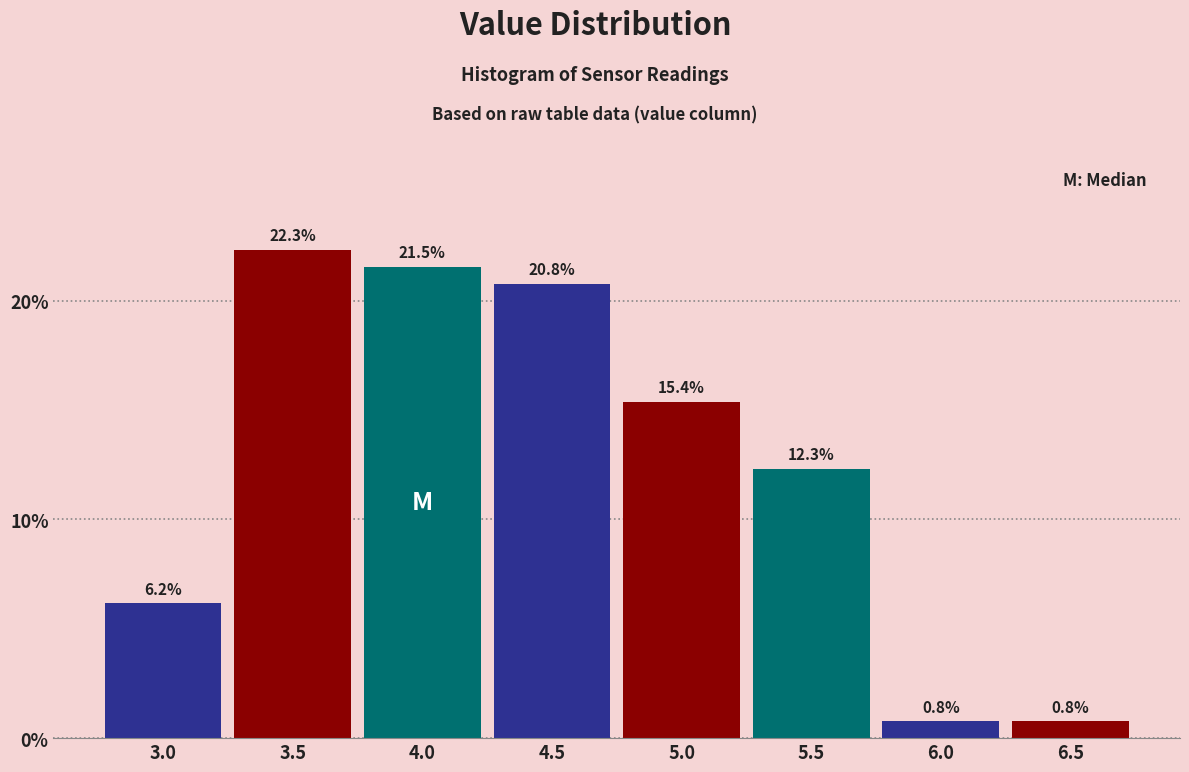

Reading left to right, extract all data points from this chart.

6.2	22.3	21.5	20.8	15.4	12.3	0.8	0.8